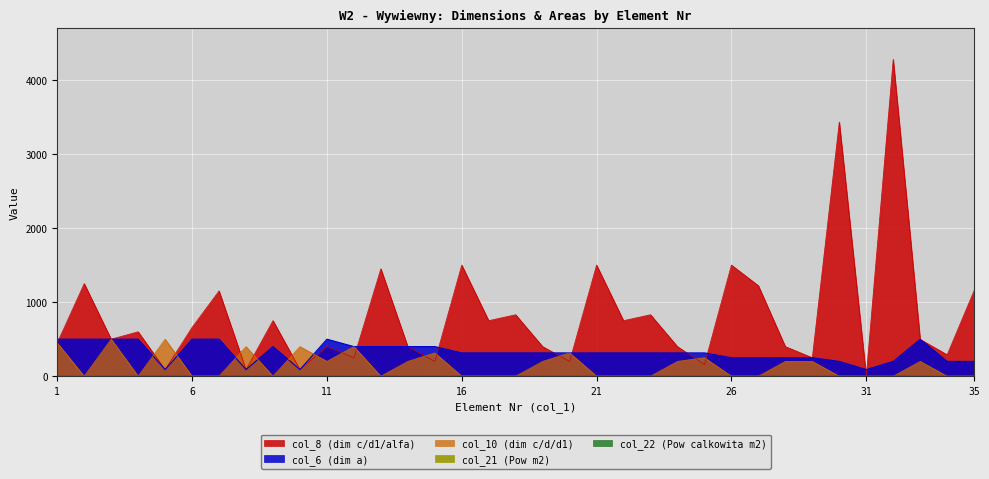

True or false: col_6 (dim a) and col_21 (Pow m2) intersect in this chart.

False